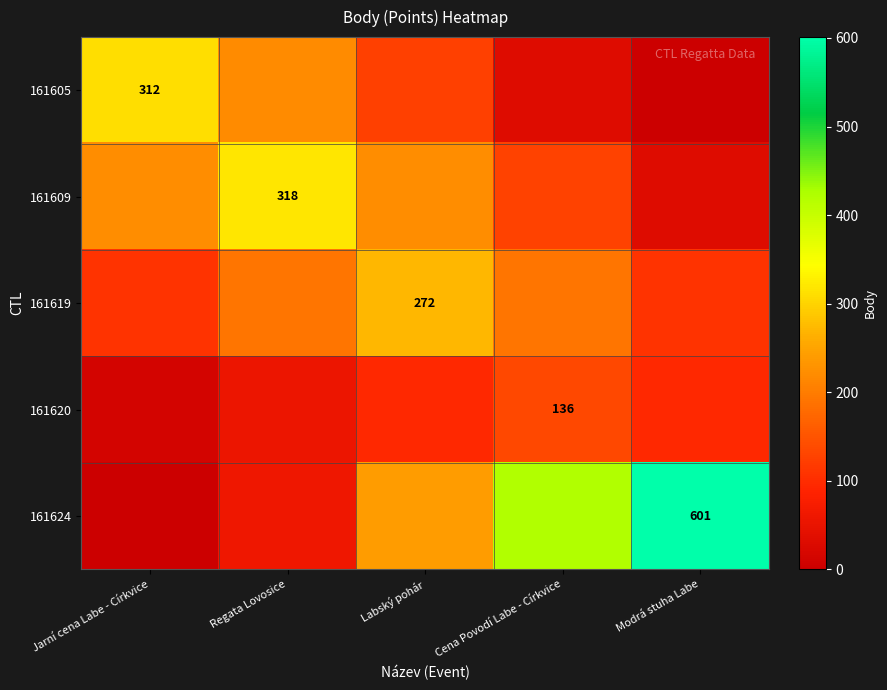

At which category is the sum across all series the highest?

Labský pohár